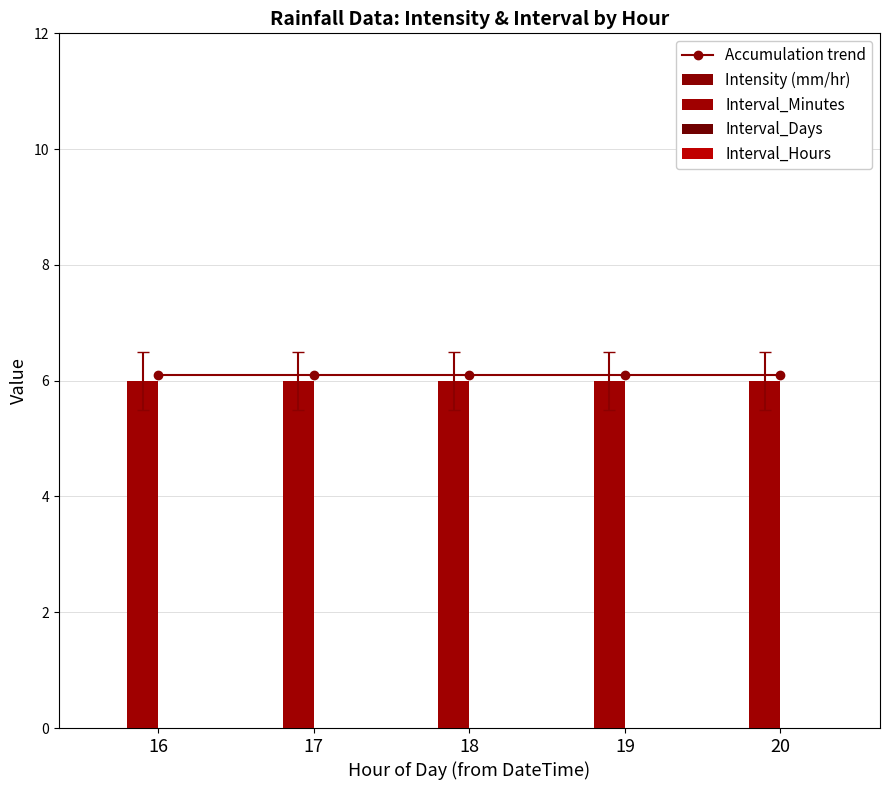

Is the value of Interval_Minutes at 17 greater than the value of Interval_Days at 16?

Yes